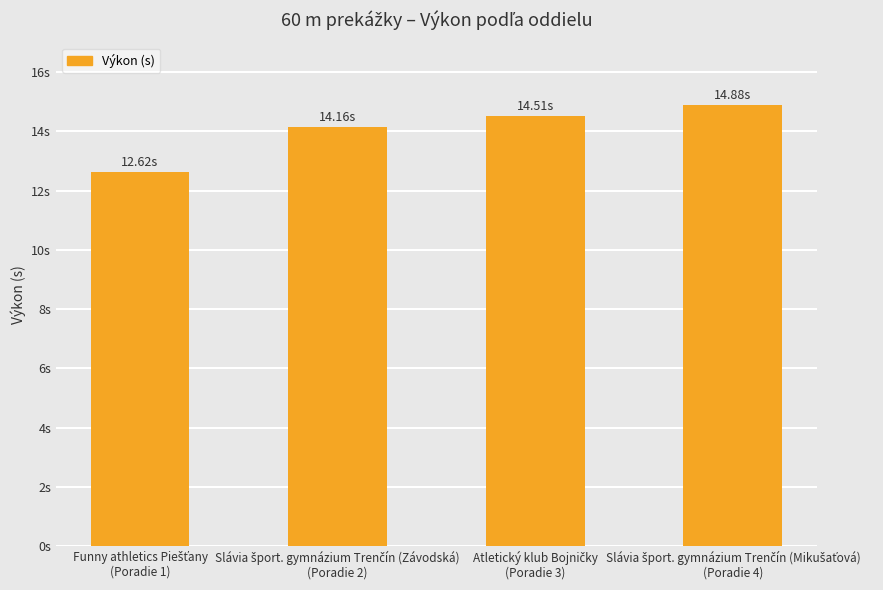

Count the number of data series in this chart.

1